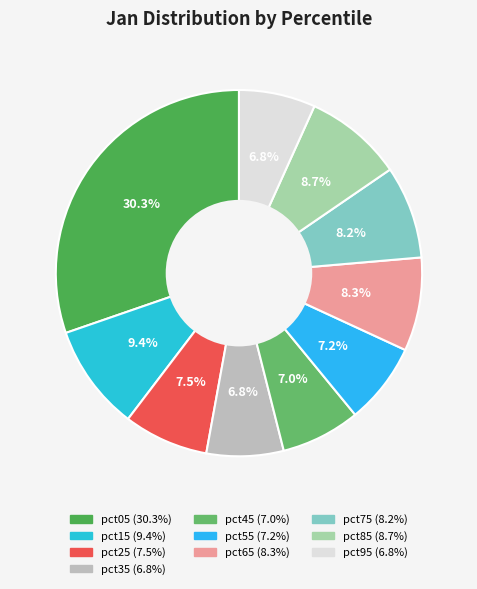

Which category has the smallest portion of the pie?

pct95